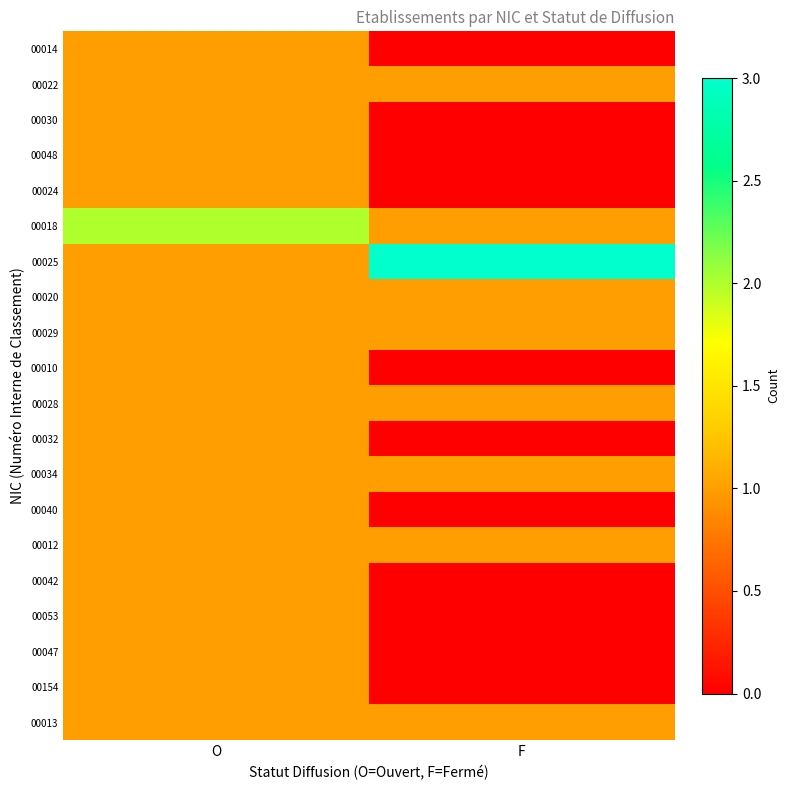

Reading left to right, extract all data points from this chart.

00014: O=1	F=0
00022: O=1	F=1
00030: O=1	F=0
00048: O=1	F=0
00024: O=1	F=0
00018: O=2	F=1
00025: O=1	F=3
00020: O=1	F=1
00029: O=1	F=1
00010: O=1	F=0
00028: O=1	F=1
00032: O=1	F=0
00034: O=1	F=1
00040: O=1	F=0
00012: O=1	F=1
00042: O=1	F=0
00053: O=1	F=0
00047: O=1	F=0
00154: O=1	F=0
00013: O=1	F=1